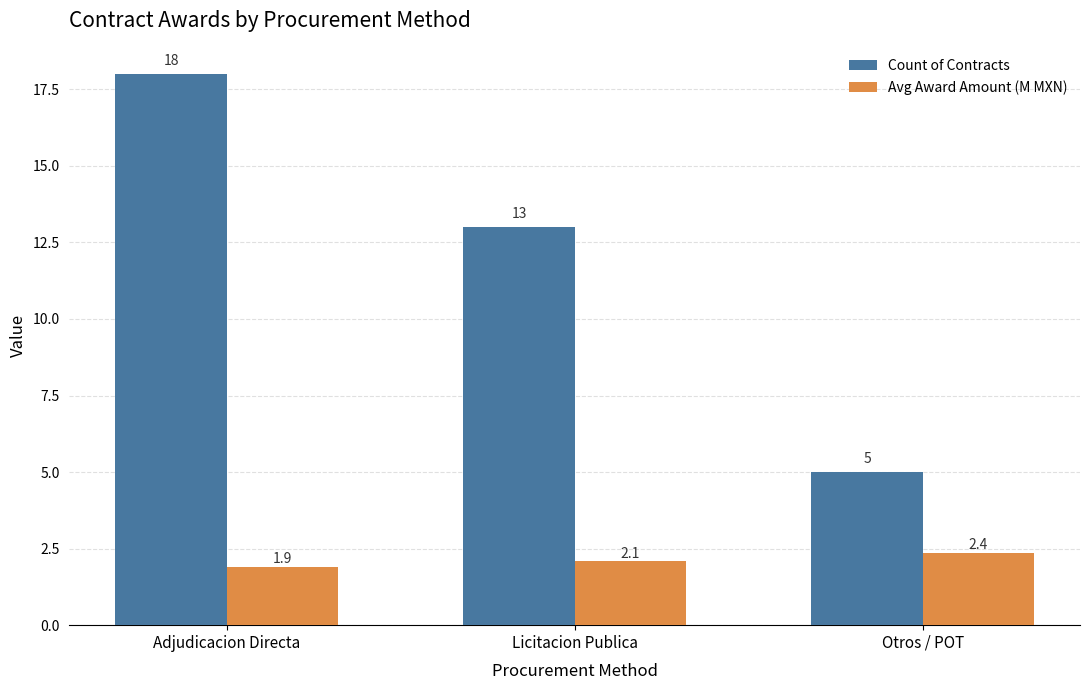

What is the label of the 2nd bar from the right?

Licitacion Publica